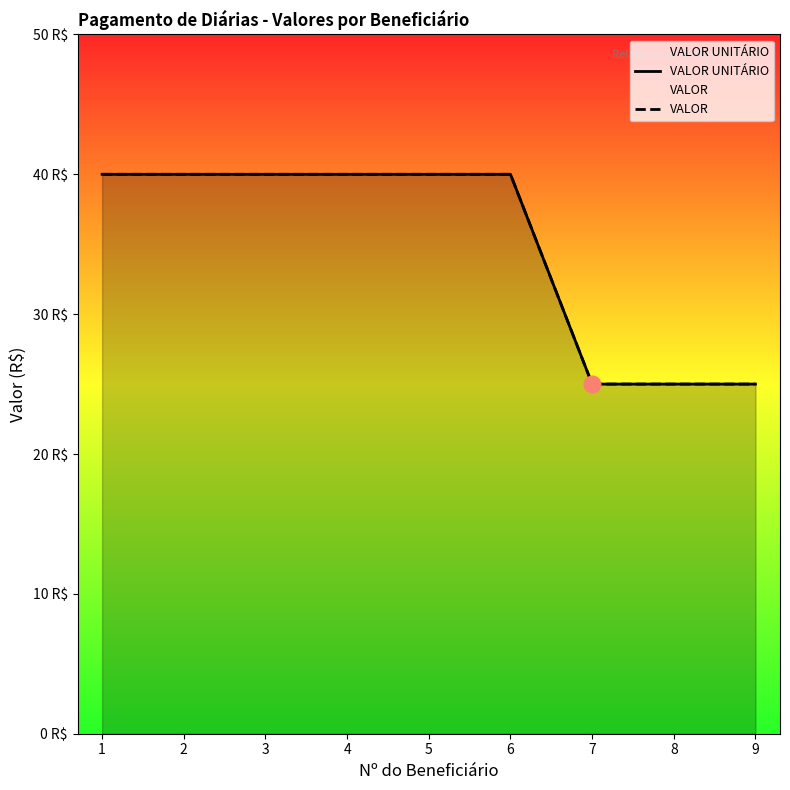

True or false: VALOR and VALOR UNITÁRIO intersect in this chart.

False